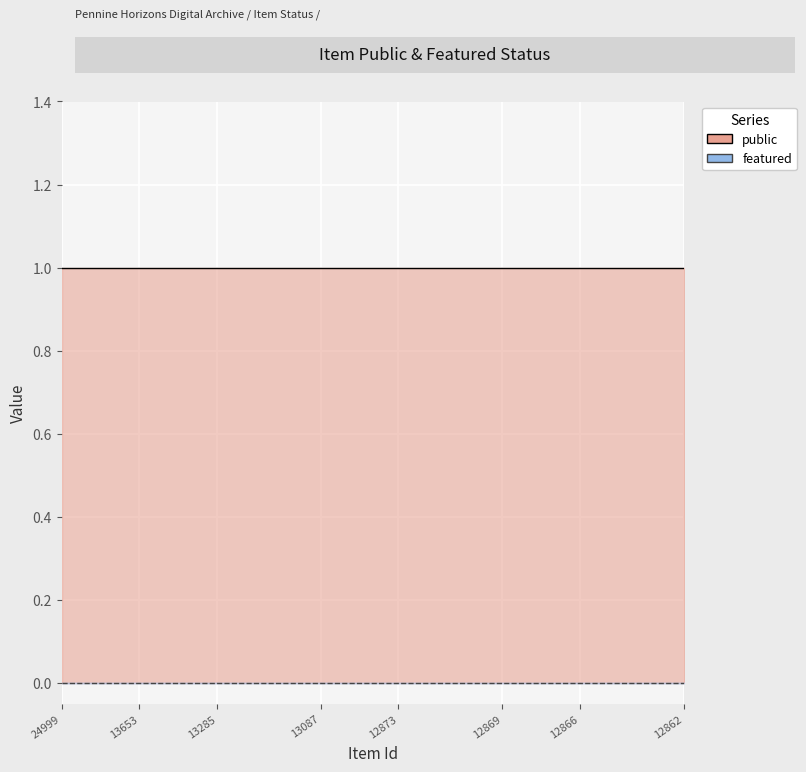

How many data points does each series have?

25